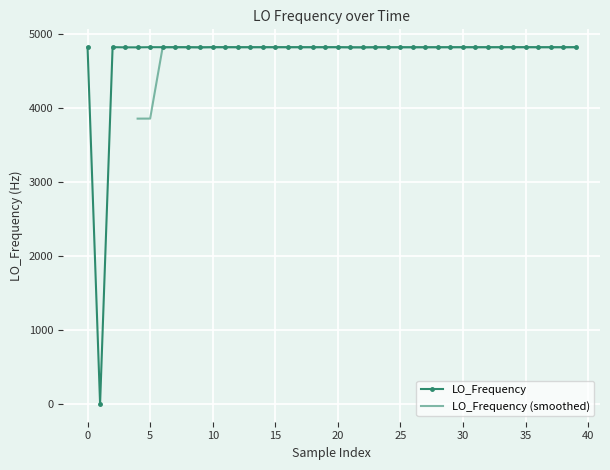

What is the greatest value displayed?

4815.7